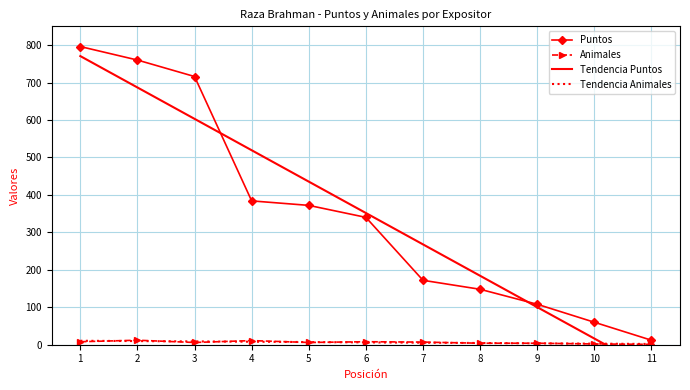

Reading left to right, extract all data points from this chart.

Puntos: 796.0	760.0	716.0	384.0	372.0	340.0	172.0	148.0	108.0	60.0	12.0
Animales: 8.0	12.0	6.0	11.0	6.0	8.0	7.0	4.0	4.0	2.0	1.0
Tendencia Puntos: 770.5	686.8	603.0	519.2	435.4	351.6	267.9	184.1	100.3	16.5	-67.3
Tendencia Animales: 10.5	9.7	8.8	8.0	7.1	6.3	5.4	4.6	3.7	2.9	2.0